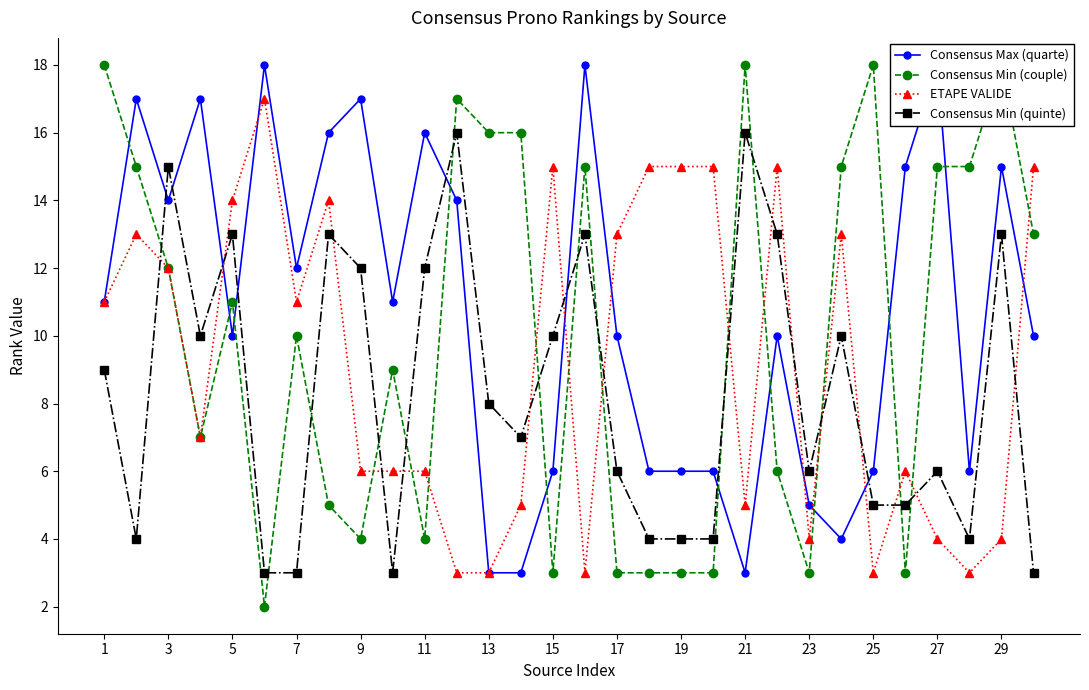

How many interior local valleys does the Consensus Max (quarte) series have?

7